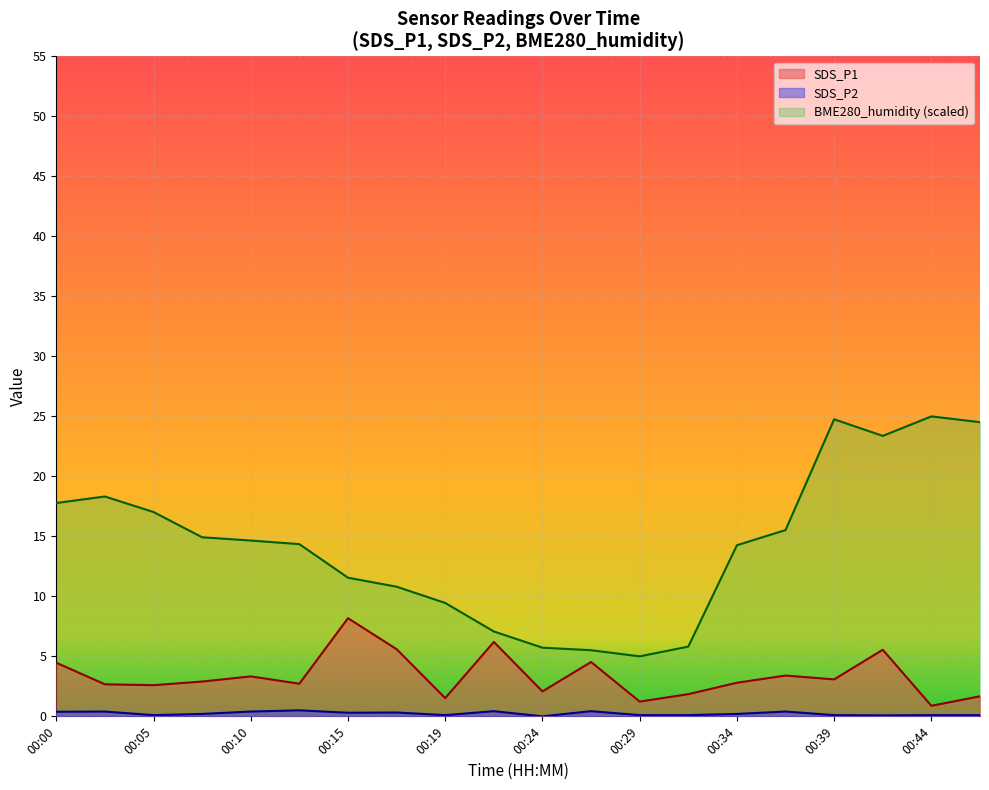

Which series changed the most between 00:36 and 00:39?

BME280_humidity